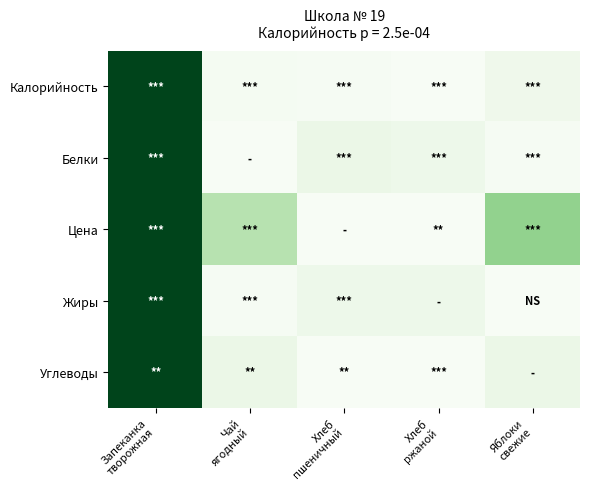

Rank the series by their maximum value, from highest to lowest.

Калорийность, Белки, Цена, Жиры, Углеводы